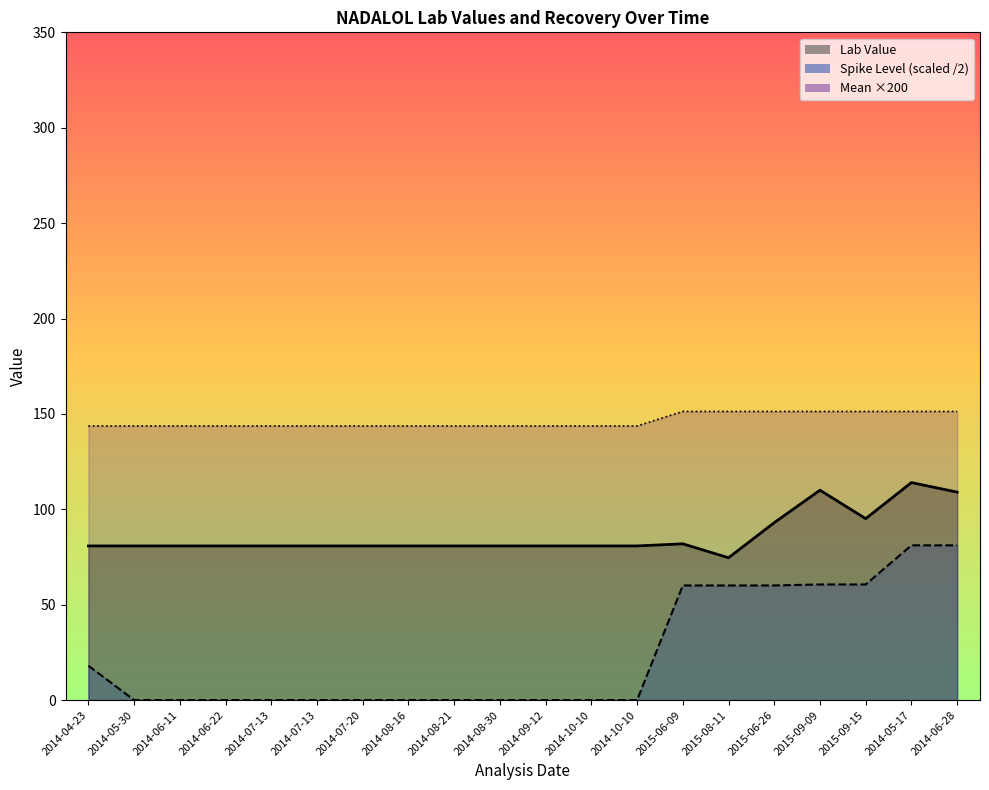

True or false: Pct Recovery and Lab Value cross at least once.

False